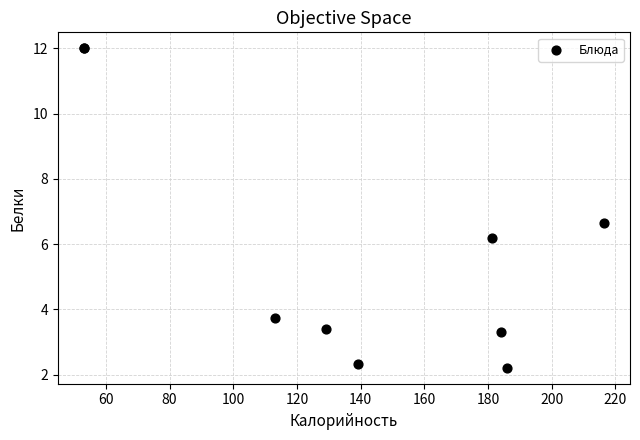

What Y value in the scatter plot is closest to 7?

6.7